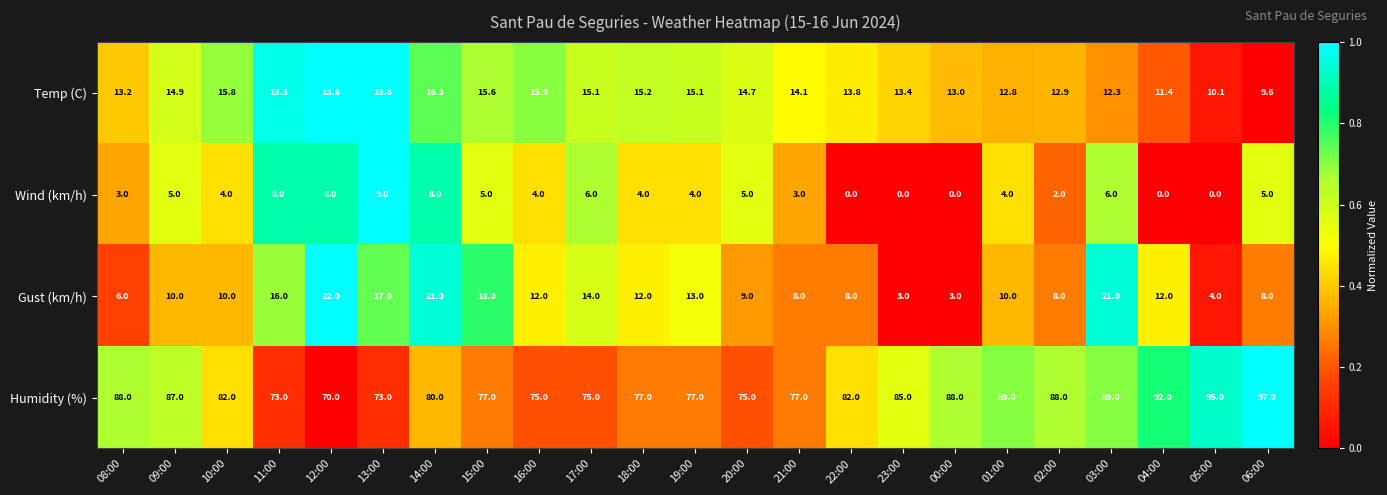

What is the difference between the Wind (km/h) values at 02:00 and 14:00?

6.0